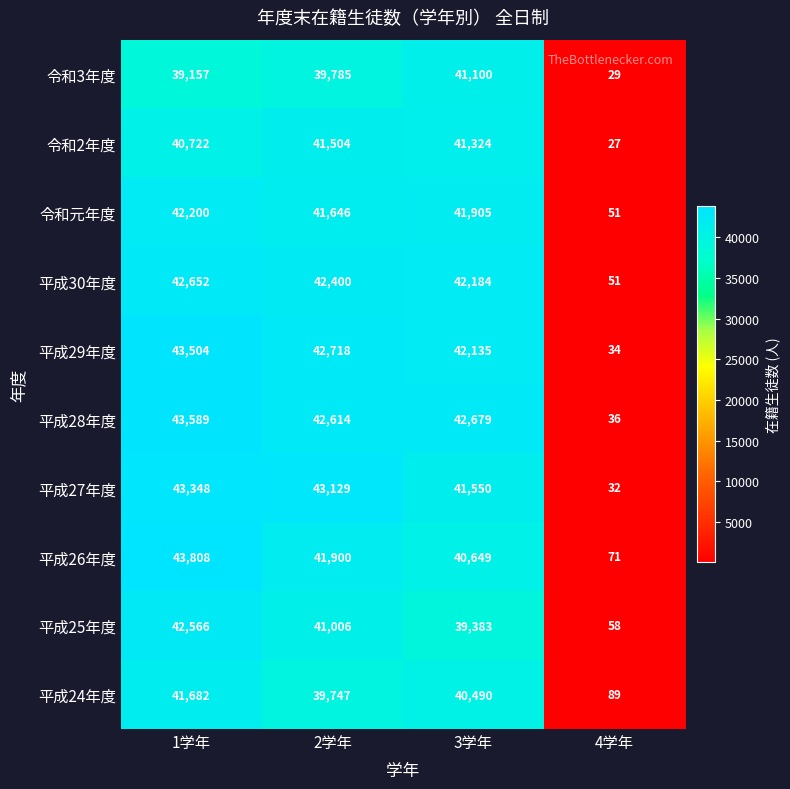

What is the sum of all 平成30年度 values?

127287